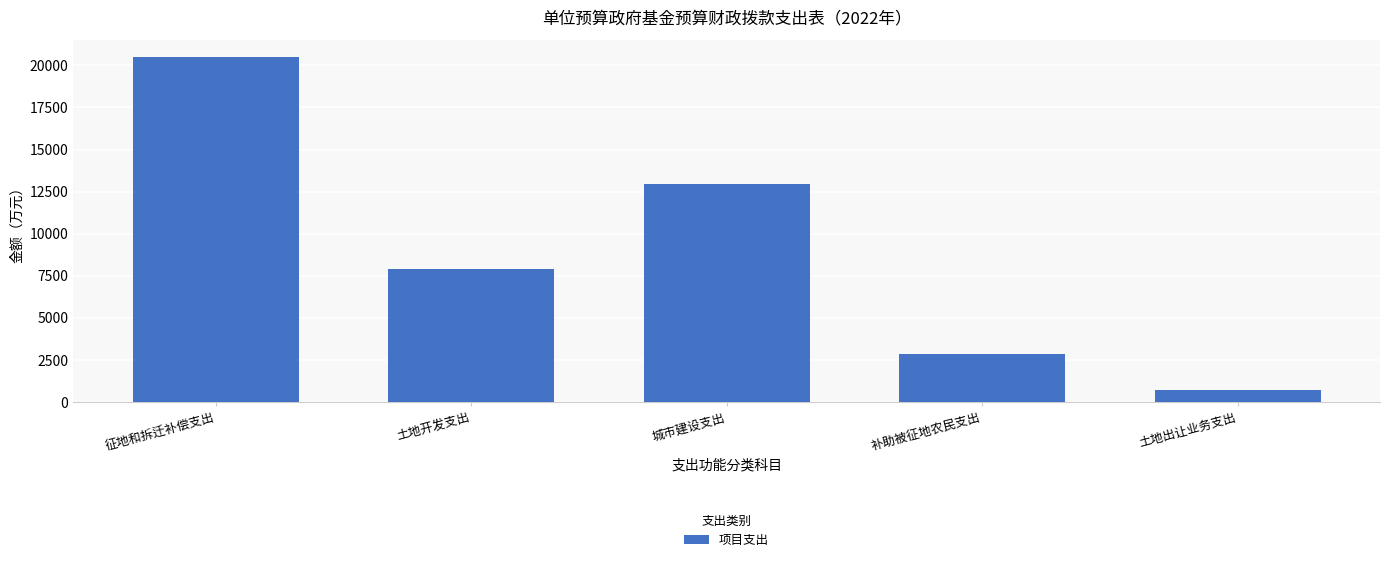

What is the change in value from 补助被征地农民支出 to 土地出让业务支出?

-2089.8